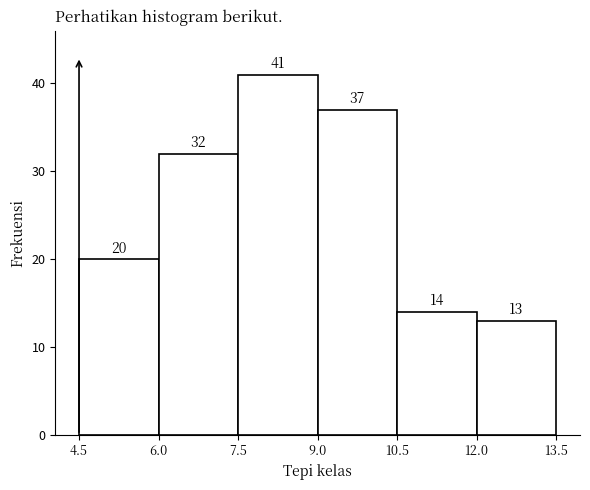

Reading left to right, list every bar in this chart as the range it spans on the x-axis followed by its height.

4.5 to 6.0: 20
6.0 to 7.5: 32
7.5 to 9.0: 41
9.0 to 10.5: 37
10.5 to 12.0: 14
12.0 to 13.5: 13